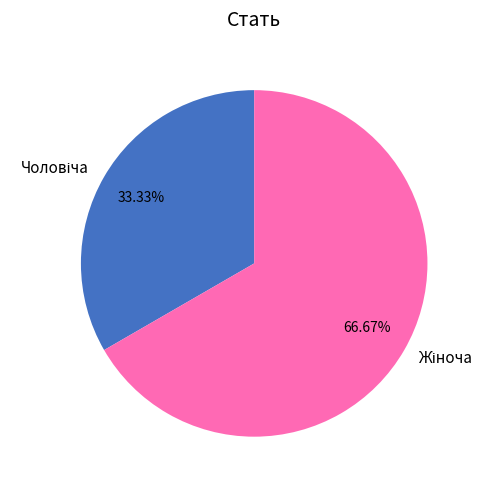

Does any single category account for the majority?

Yes